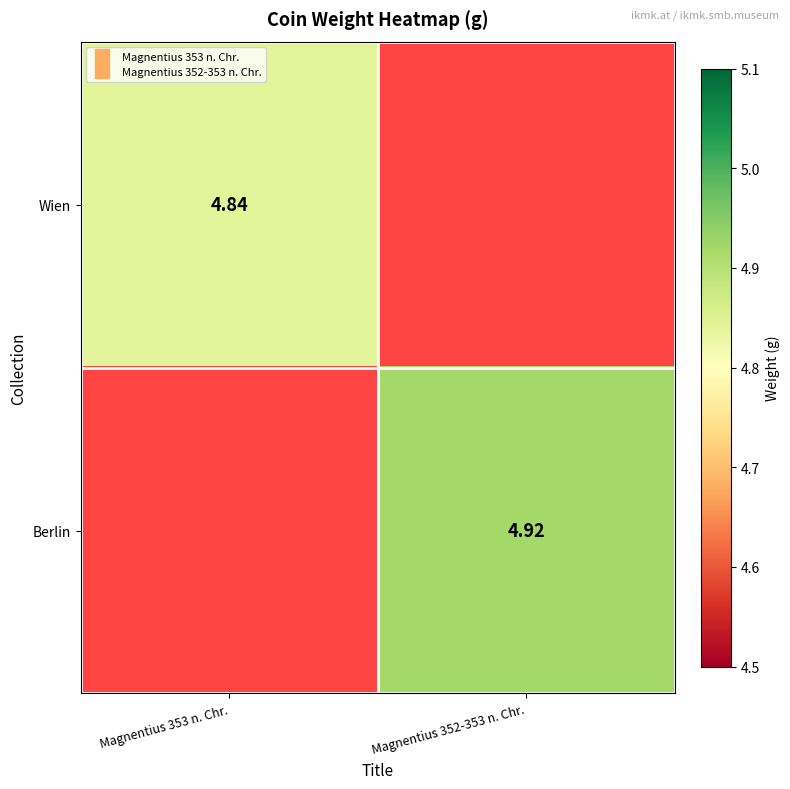

How many values in the Berlin series exceed 4?

1